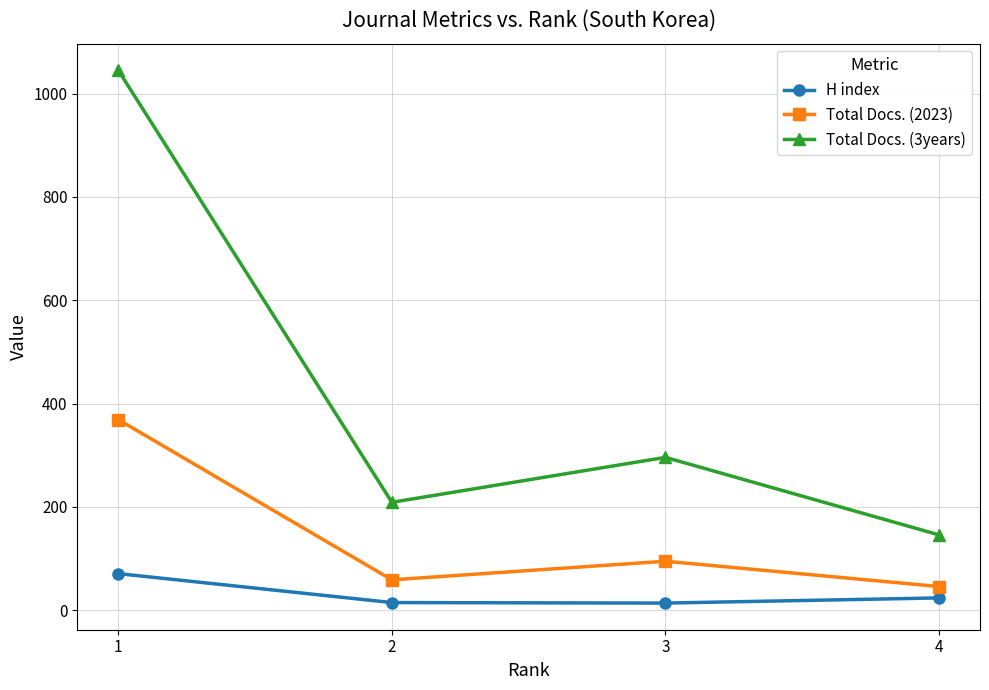

At which category is the sum across all series the highest?

1